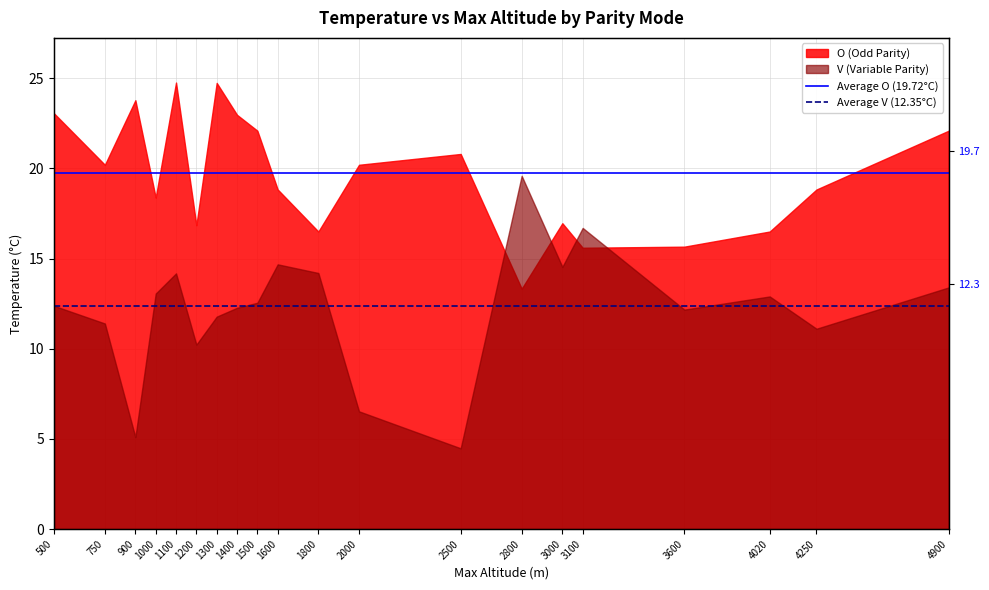

Does the chart have visible grid lines?

Yes